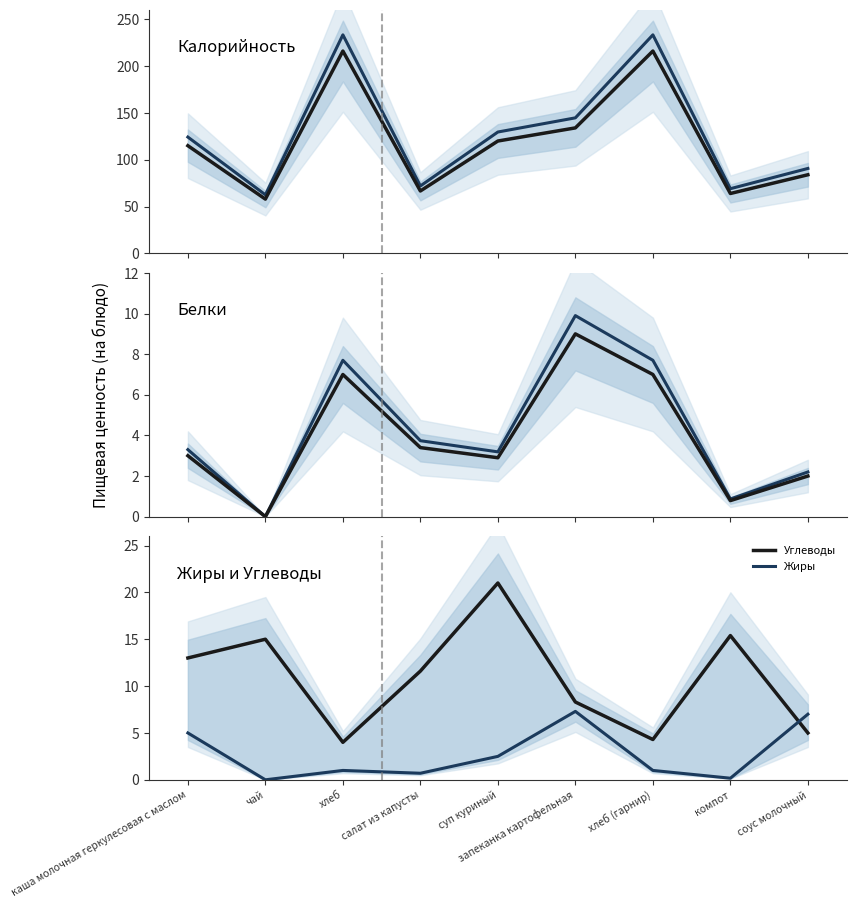

Where is the first local maximum for Калорийность (ср.)?

хлеб